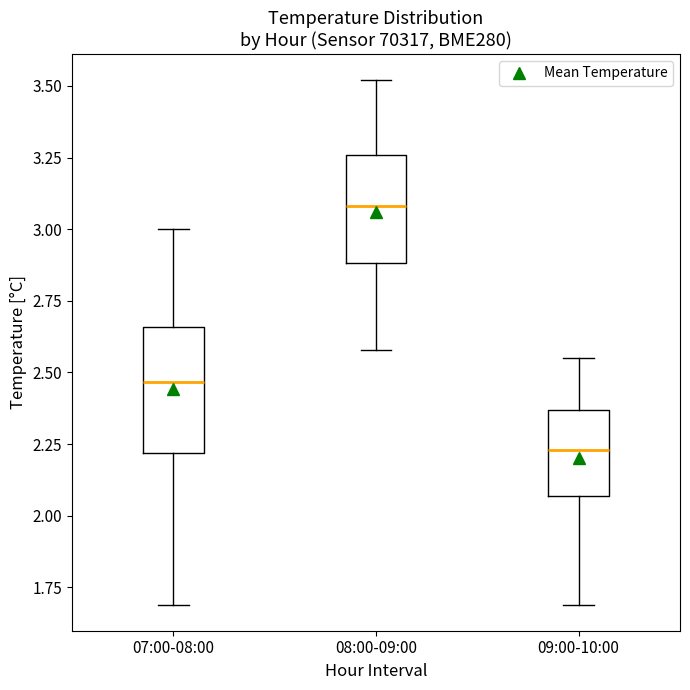

Where does the lower whisker of the box for 09:00-10:00 end on the y-axis? The values are not printed on the chart, so give them approximately, as read against the axis.

1.70